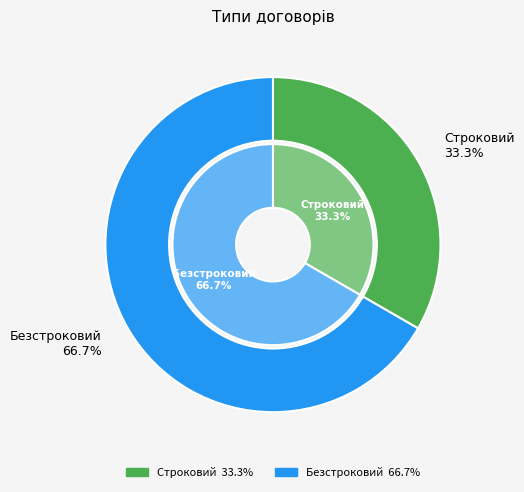

What is the smallest slice in the pie chart?

Строковий